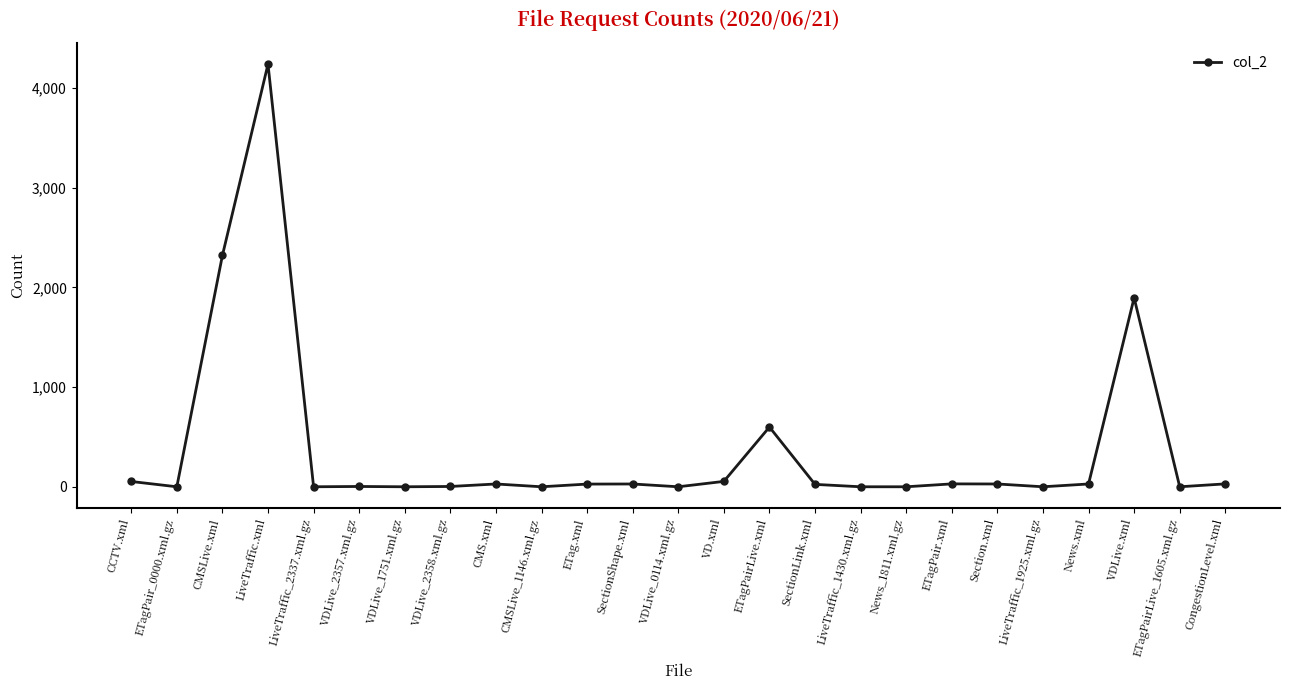

What position from the right is ETagPair.xml?

7